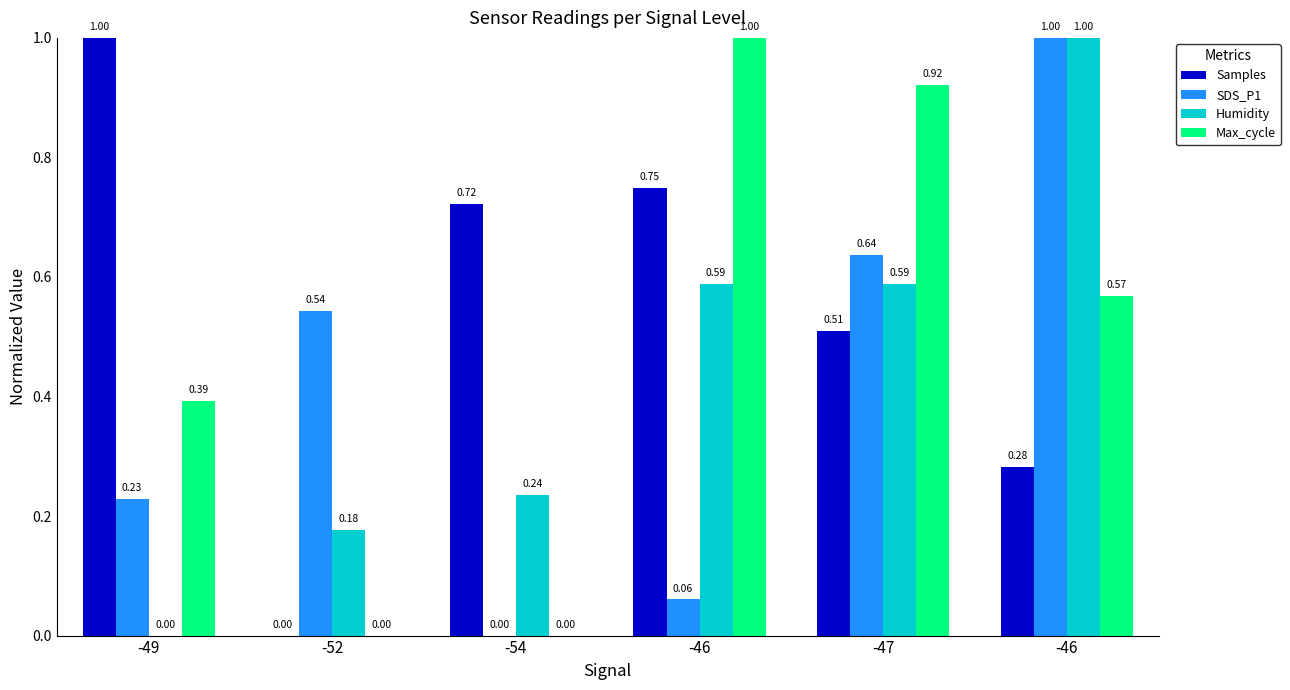

What is the difference between the highest and lowest values at -47?

0.4